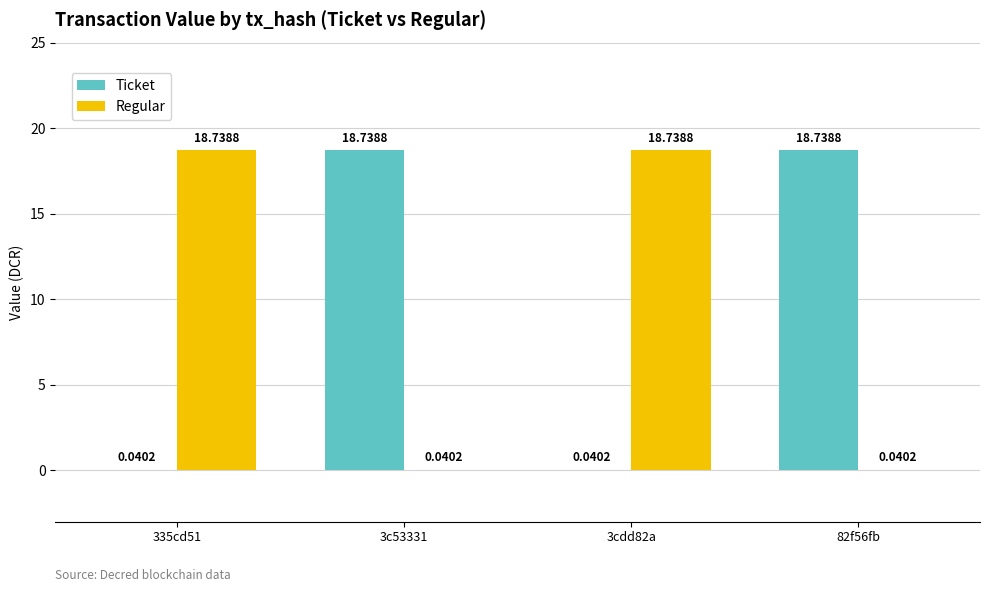

What is the sum of all Regular values?

37.6